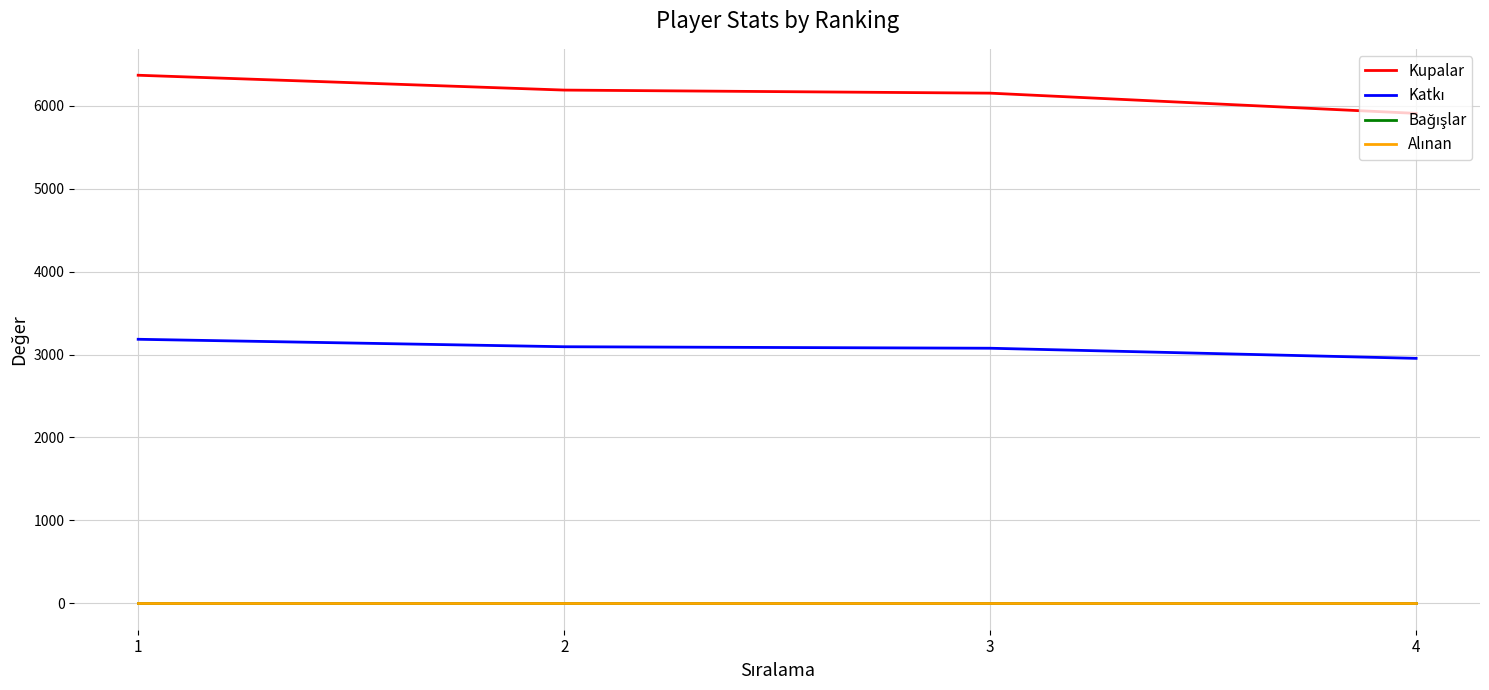

What value does the Katkı series have at 3, to the nearest 10?

3080